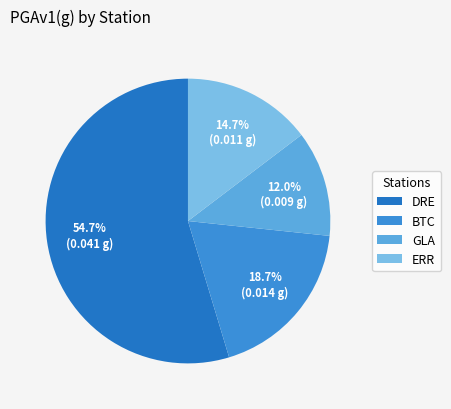

To the nearest percent, what portion does DRE represent?

55%